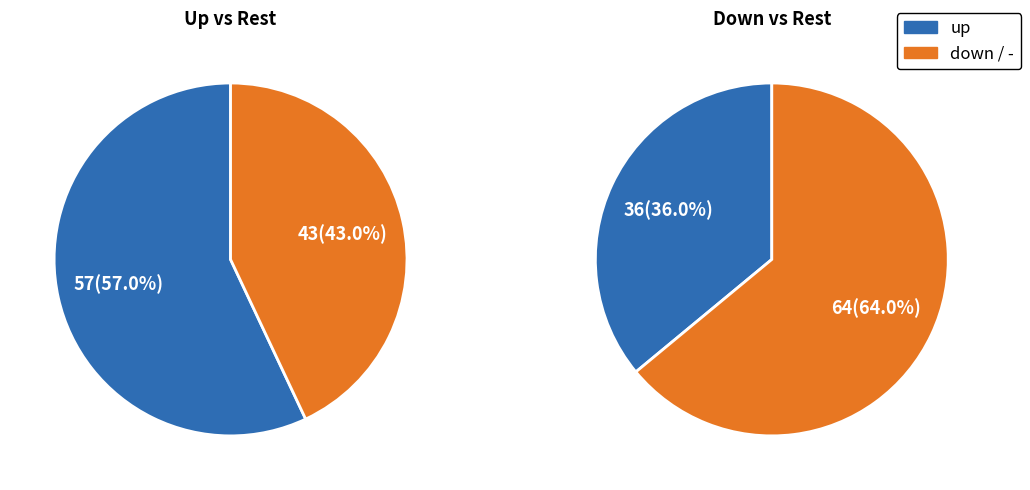

Rank the categories by value from highest to lowest.

up, down, -